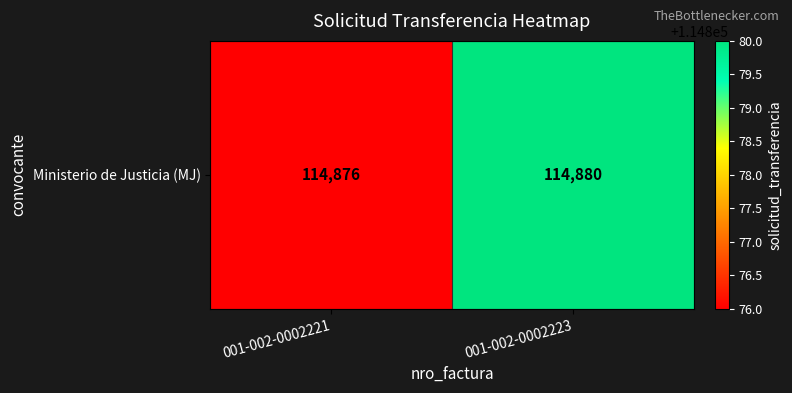

True or false: the data shows 114880 at 001-002-0002223.

True